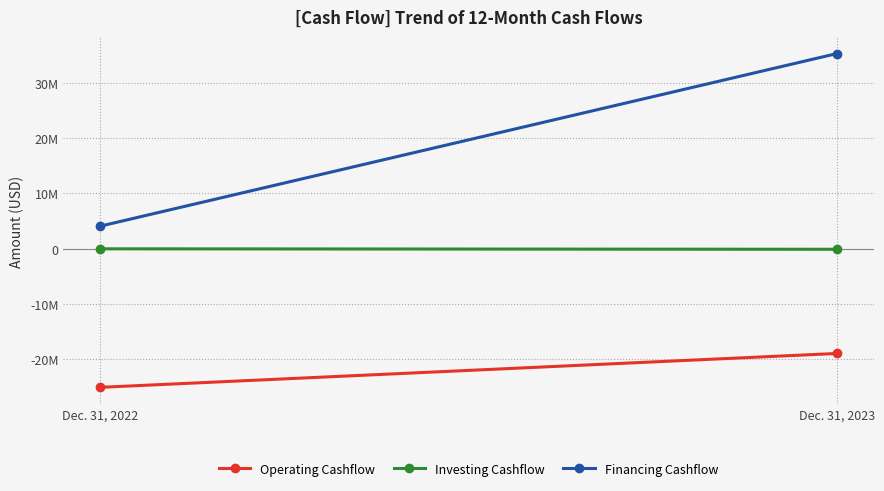

The Financing Cashflow series shows 4062442 at Dec. 31, 2022. True or false?

True